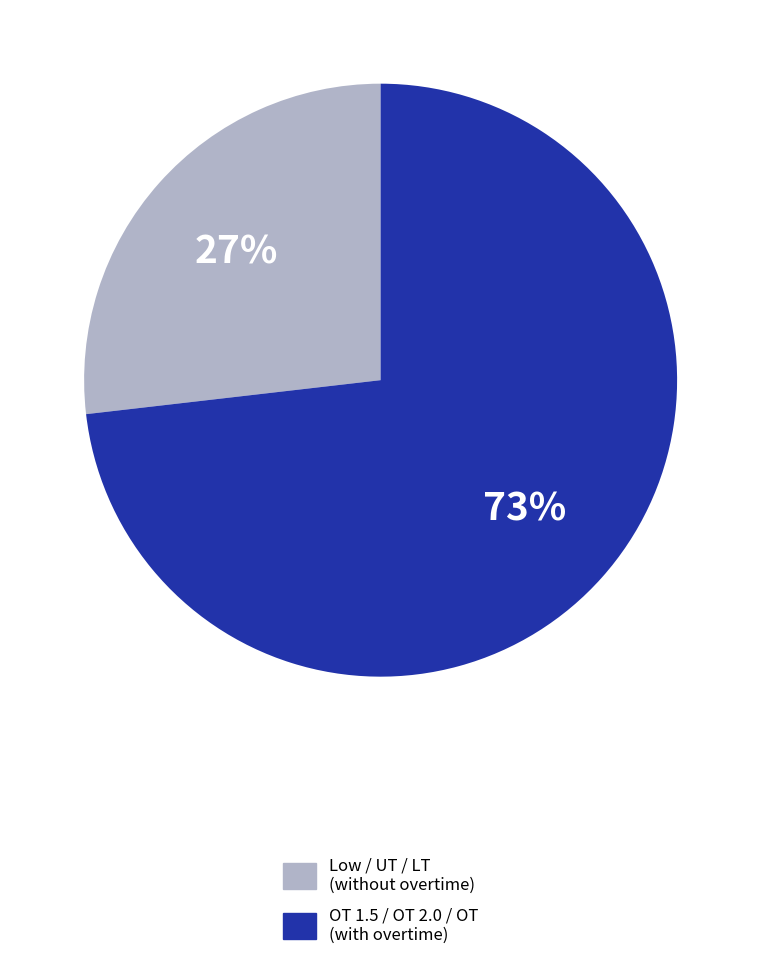

To the nearest percent, what is the difference between the largest and smallest slice percentages?

46%